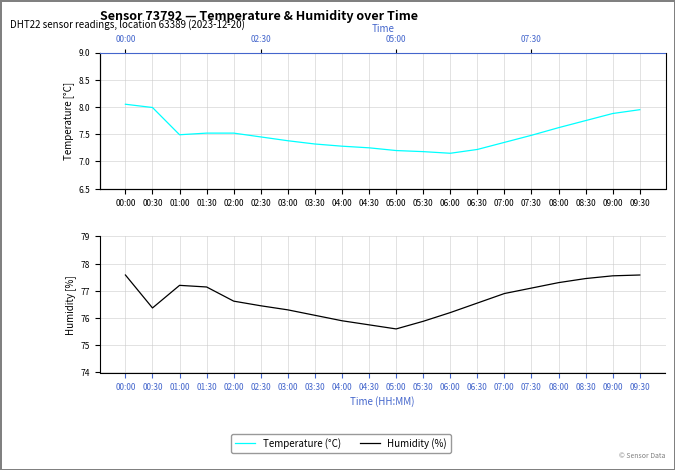

At which category is the sum across all series the highest?

00:00